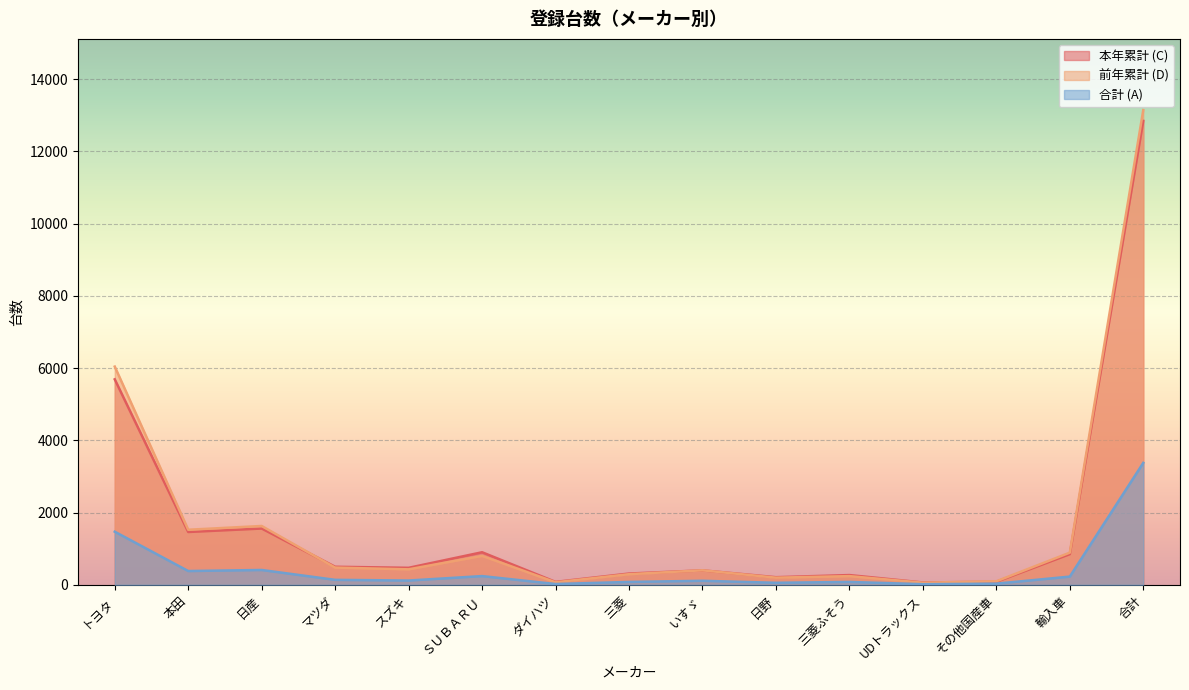

Does the chart display data point markers on the line(s)?

No